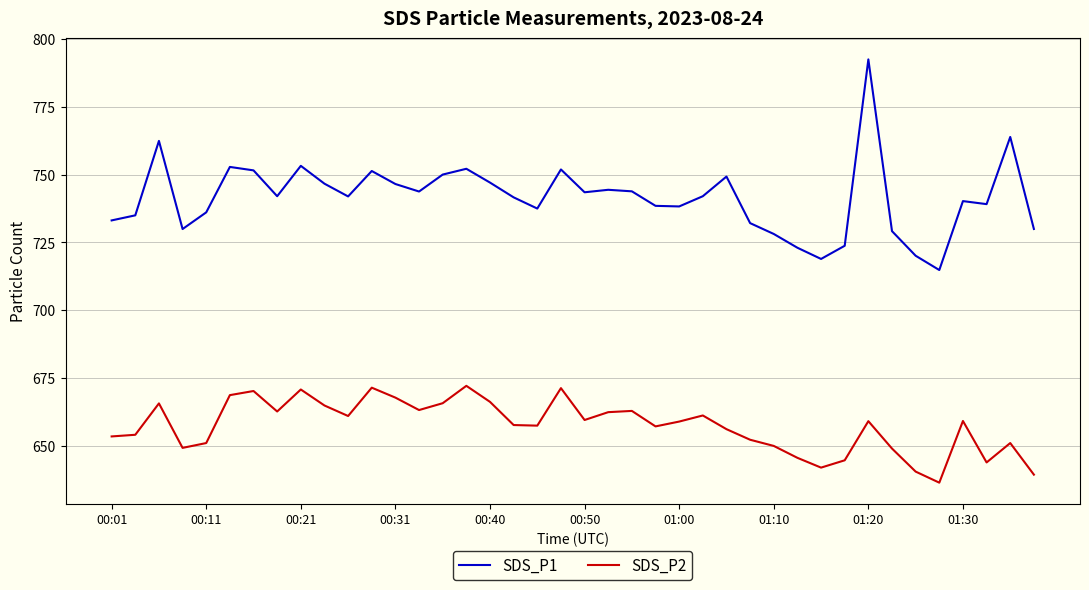

What is the difference between the maximum and minimum values in the SDS_P2 series?

35.7